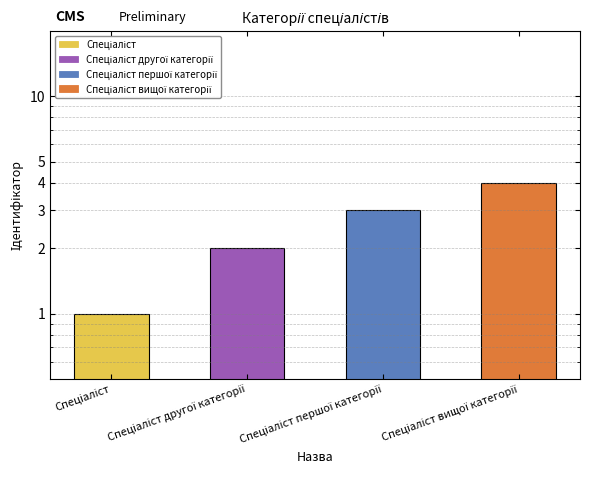

What is the maximum value shown in the chart?

4